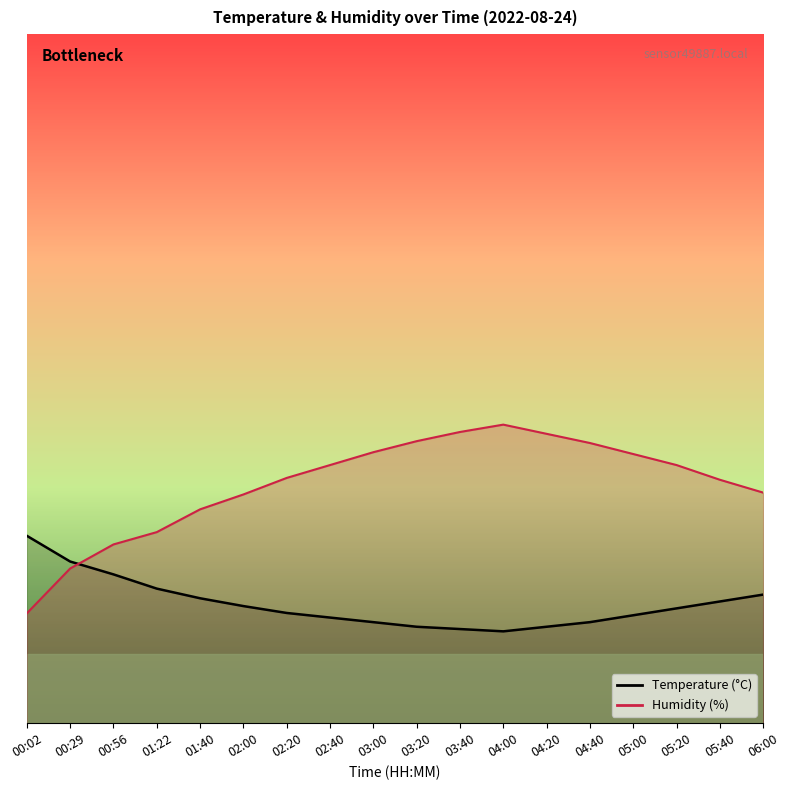

What is the difference between the maximum and minimum values in the Humidity (%) series?

8.2